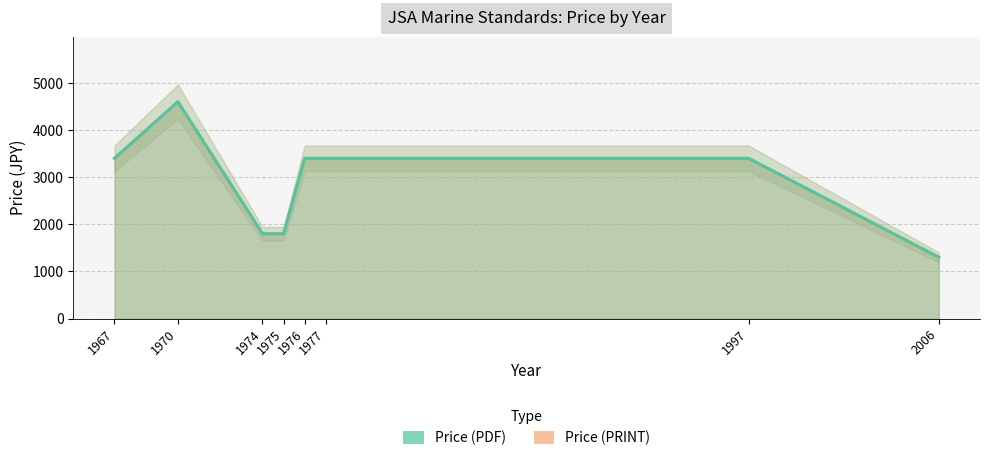

How many lines are shown in the chart?

2